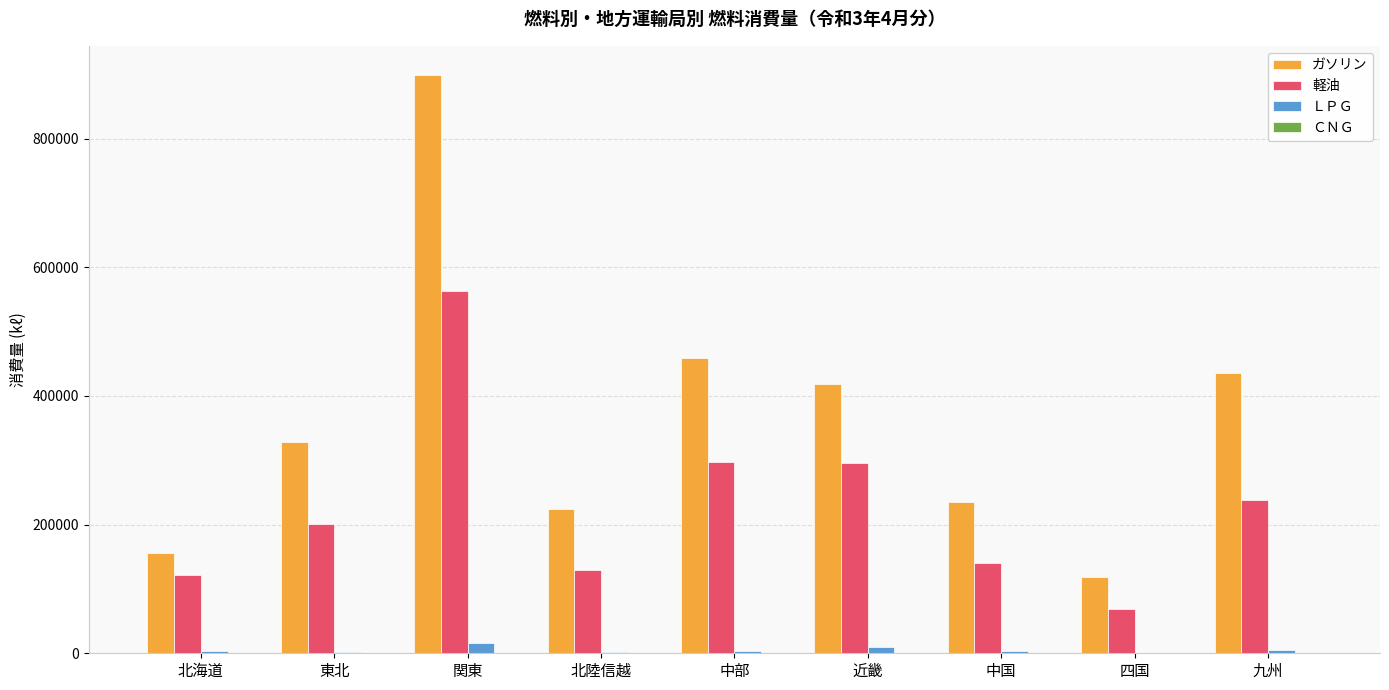

How many data points does each series have?

9